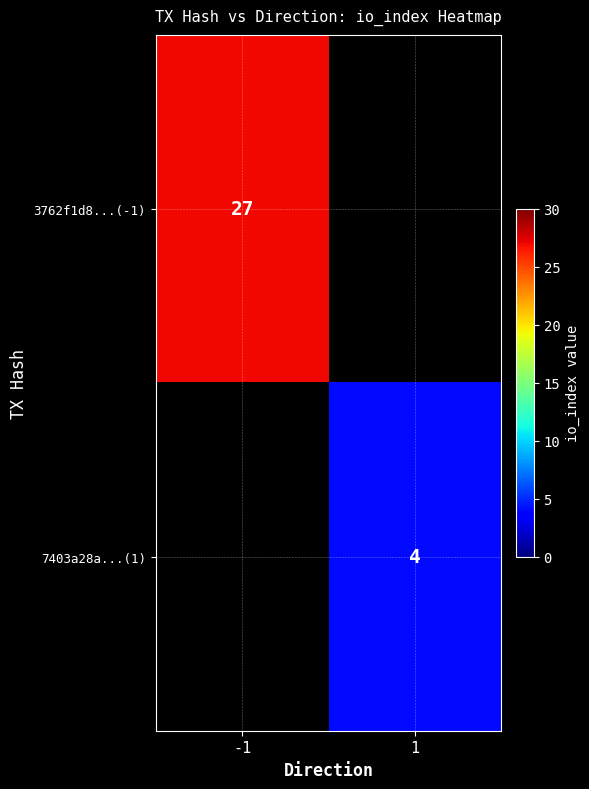

Is the value of 7403a28a...(1) at 1 greater than the value of 3762f1d8...(-1) at -1?

No